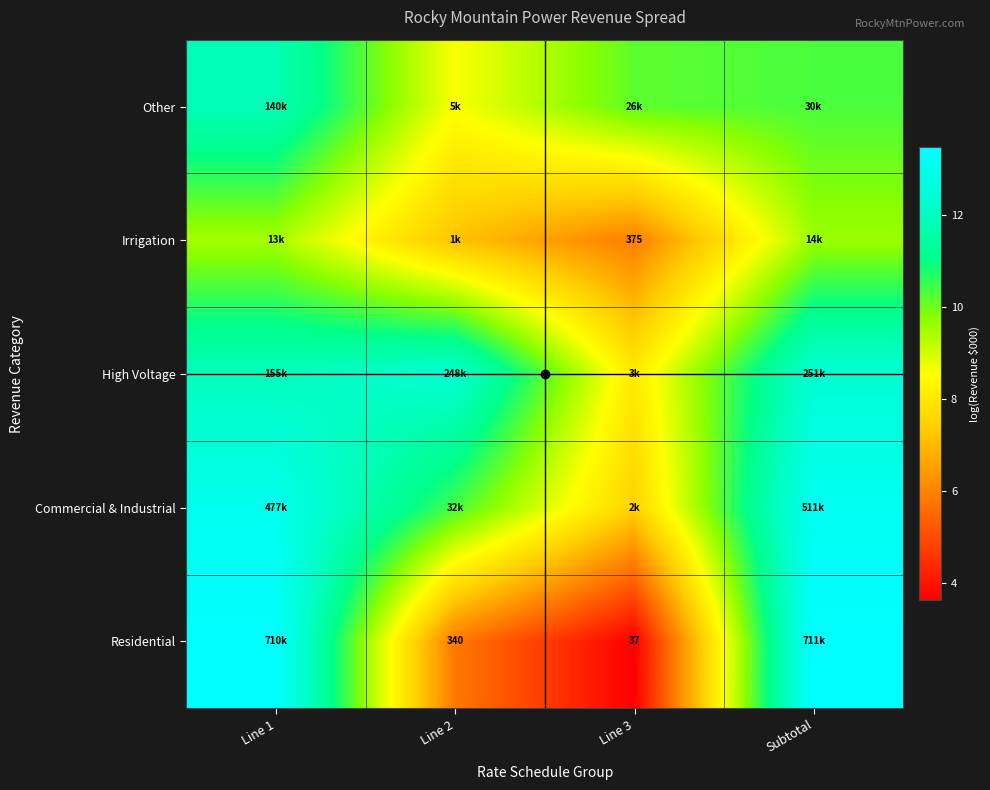

What is the sum of all Residential values?

36.4